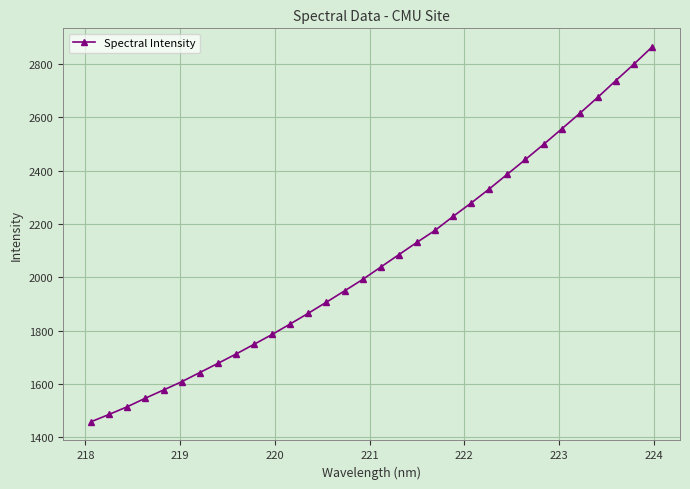

What is the value of the 20th point from the left?

2175.8